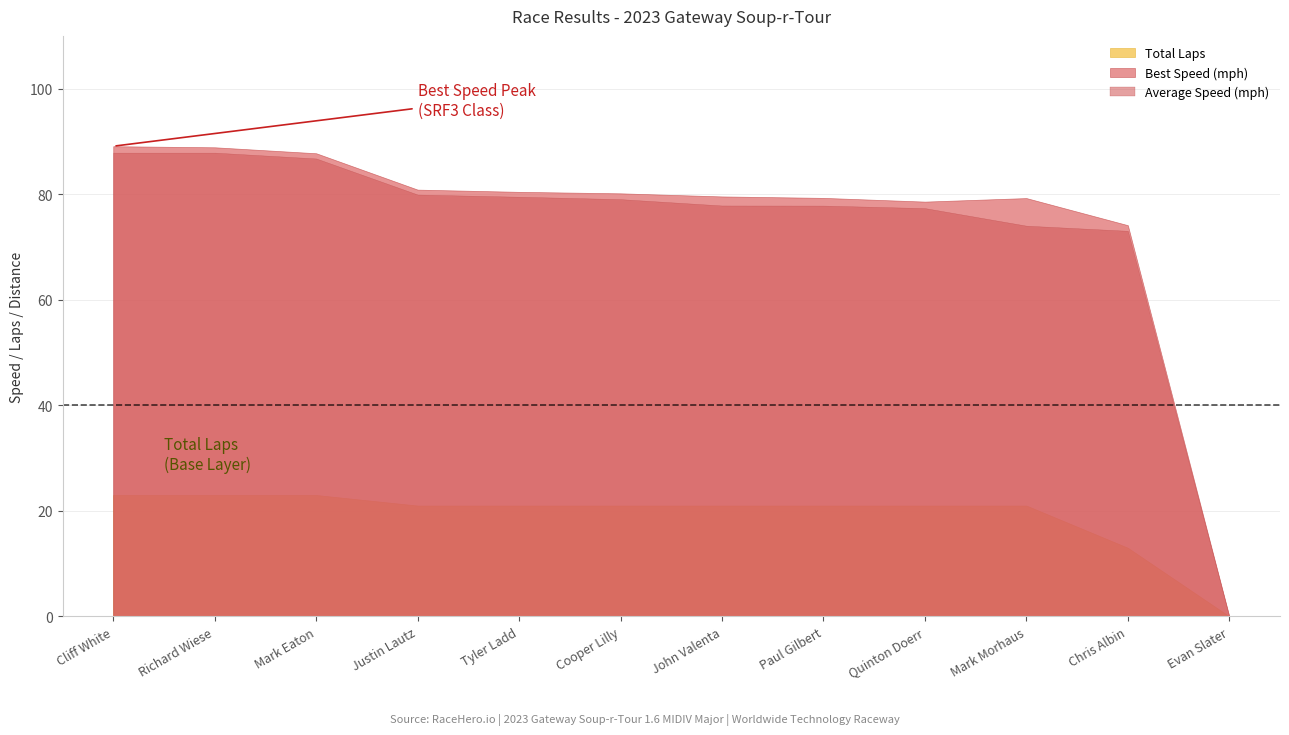

What is the label of the 11th point from the right?

Richard Wiese